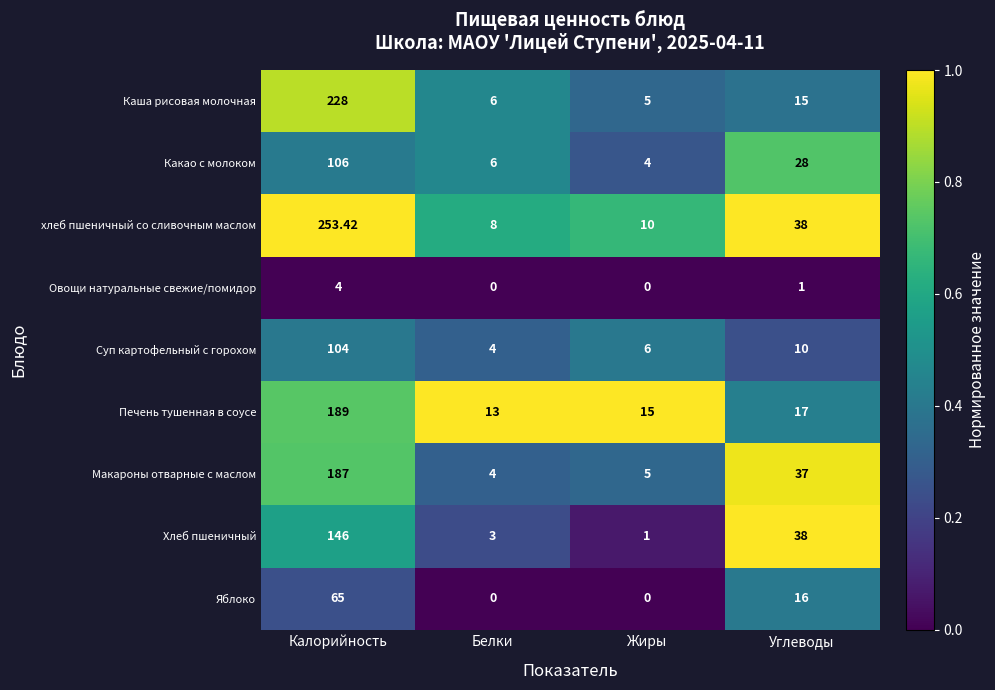

At which category is the sum across all series the highest?

Калорийность